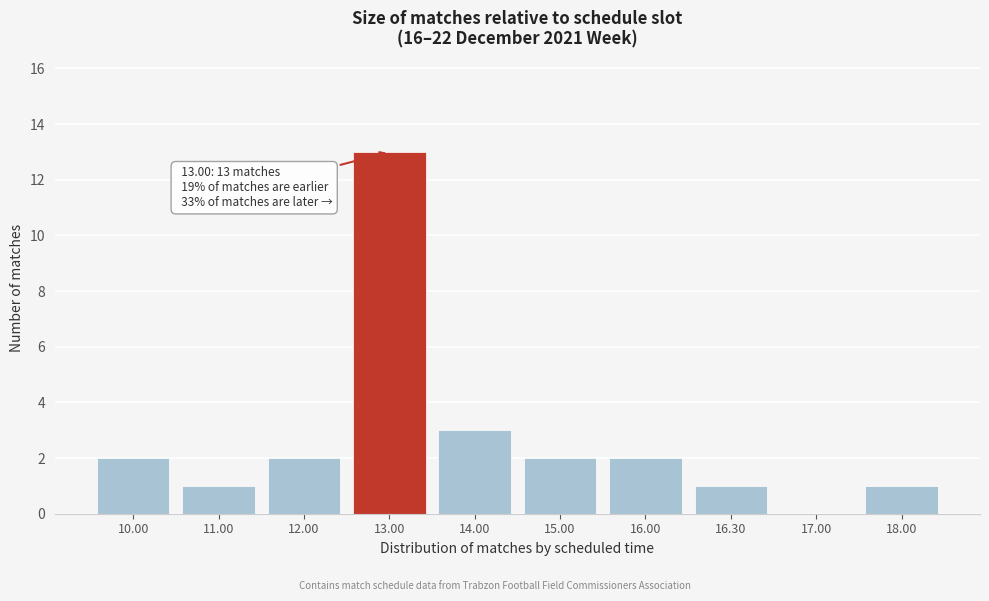

Reading left to right, what are all the values shown in this chart?

10.00=2	11.00=1	12.00=2	13.00=13	14.00=3	15.00=2	16.00=2	16.30=1	17.00=0	18.00=1